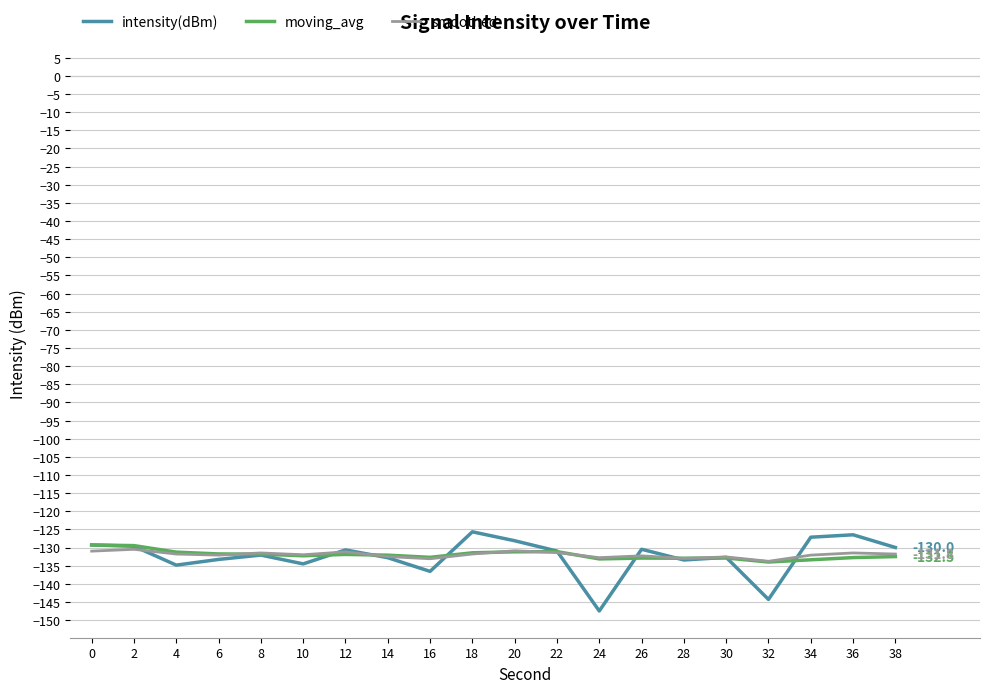

What is the difference between the smoothed values at 4 and 22?

0.4